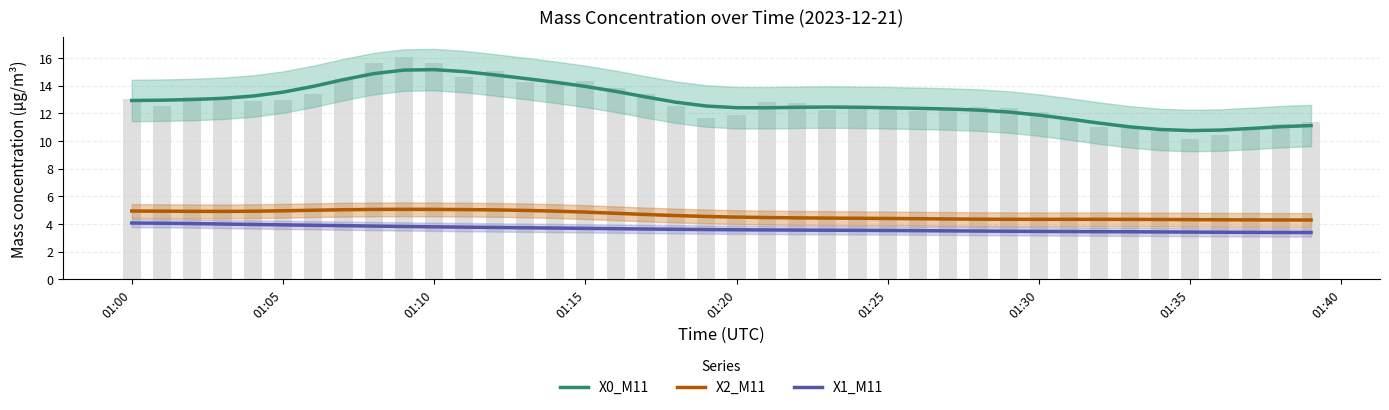

The X2_M11 series shows 7.6 at 01:15. True or false?

False